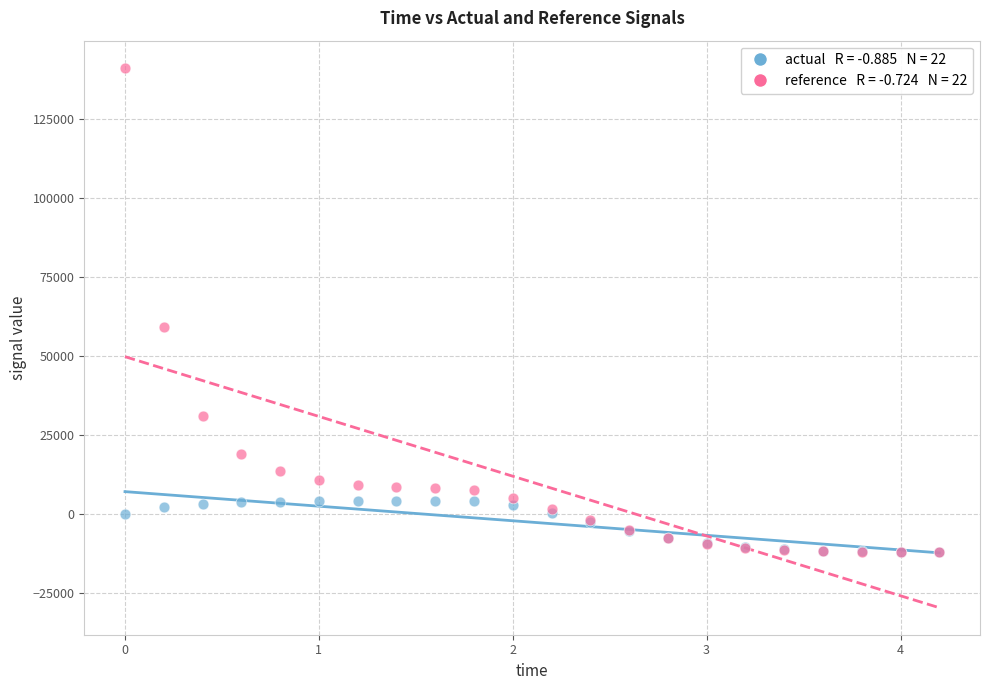

Across all series, what Y value is closest to 64743?

59373.7